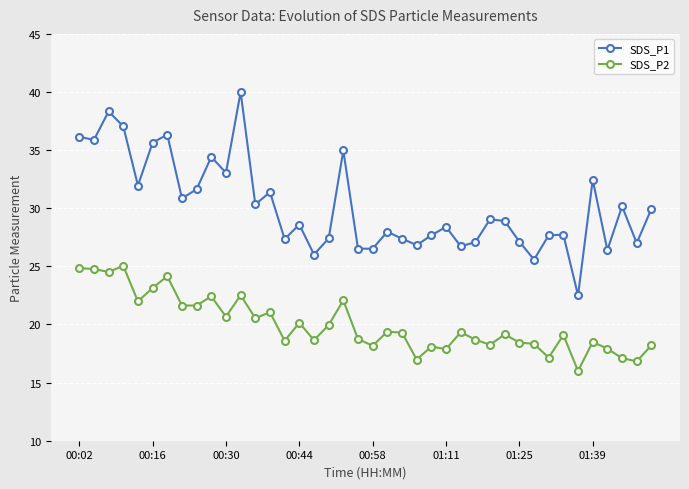

What is the value of the SDS_P1 point at the 34th from the left?

27.7